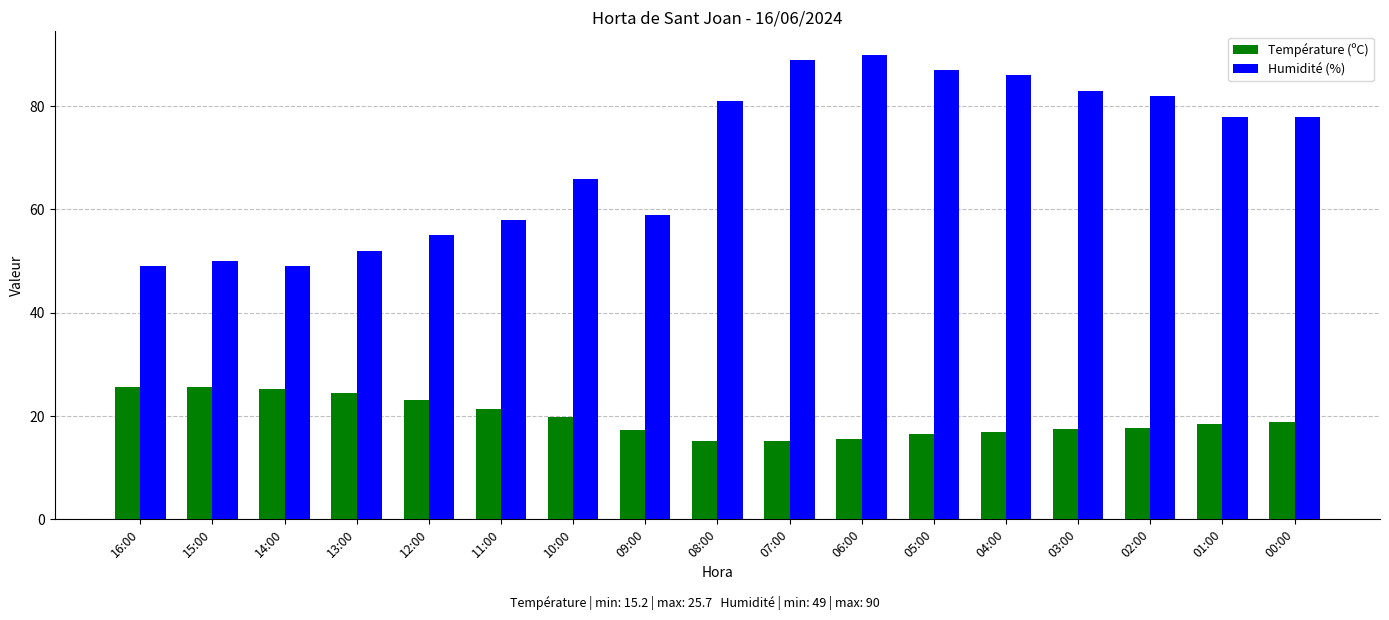

At which label does Humidité (%) first exceed 78?

08:00